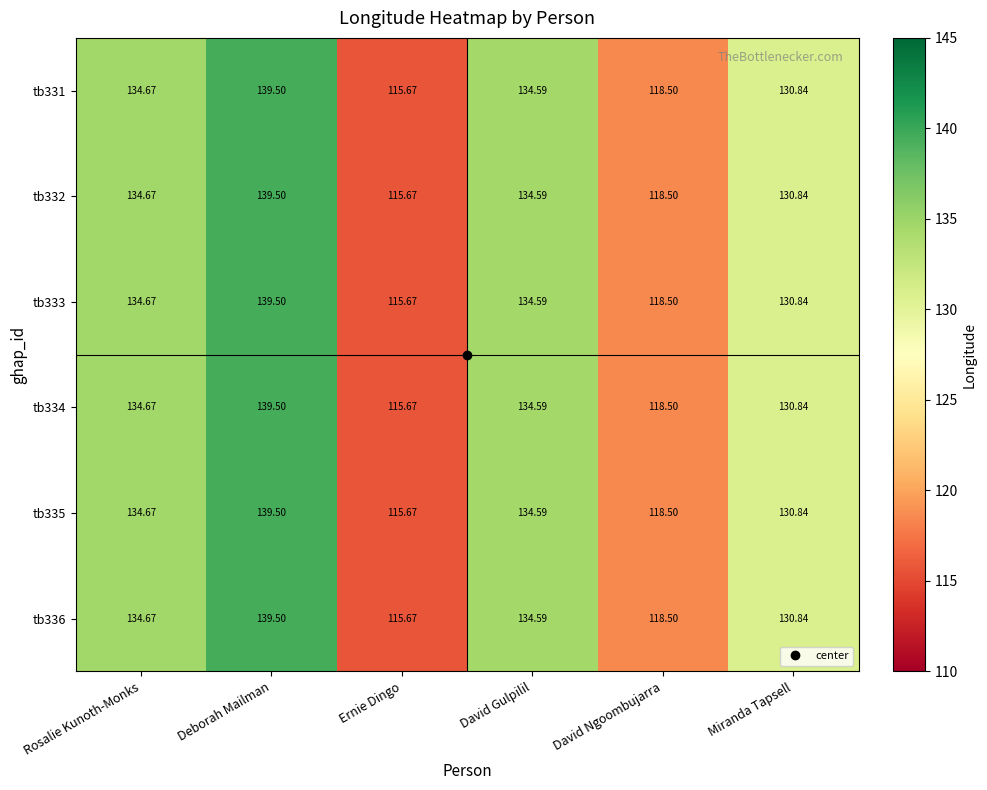

At which category is the sum across all series the highest?

Deborah Mailman